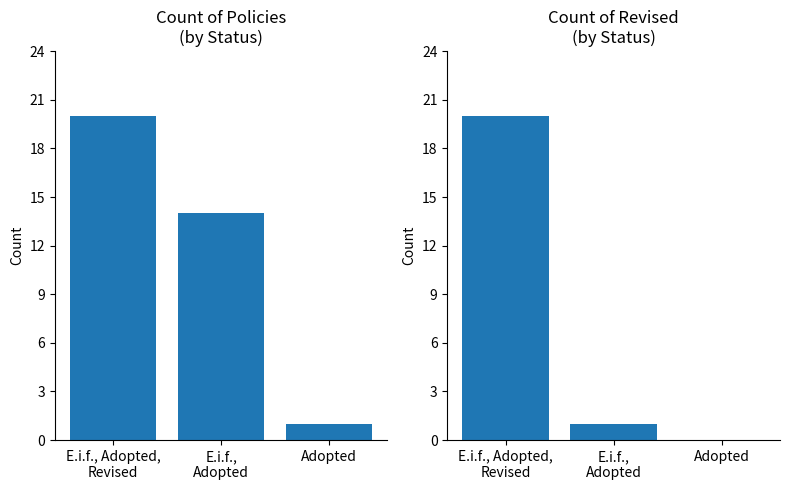

What is the total value across all series at Adopted?

1